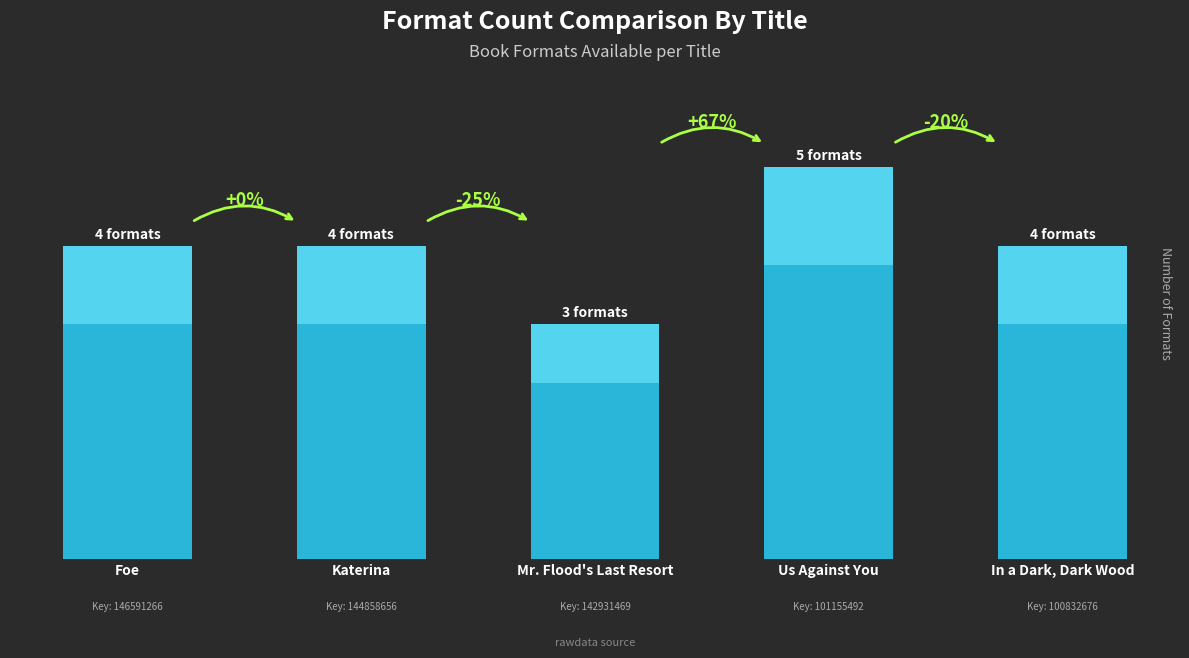

Rank the categories by value from highest to lowest.

Us Against You, Foe, Katerina, In a Dark, Dark Wood, Mr. Flood's Last Resort